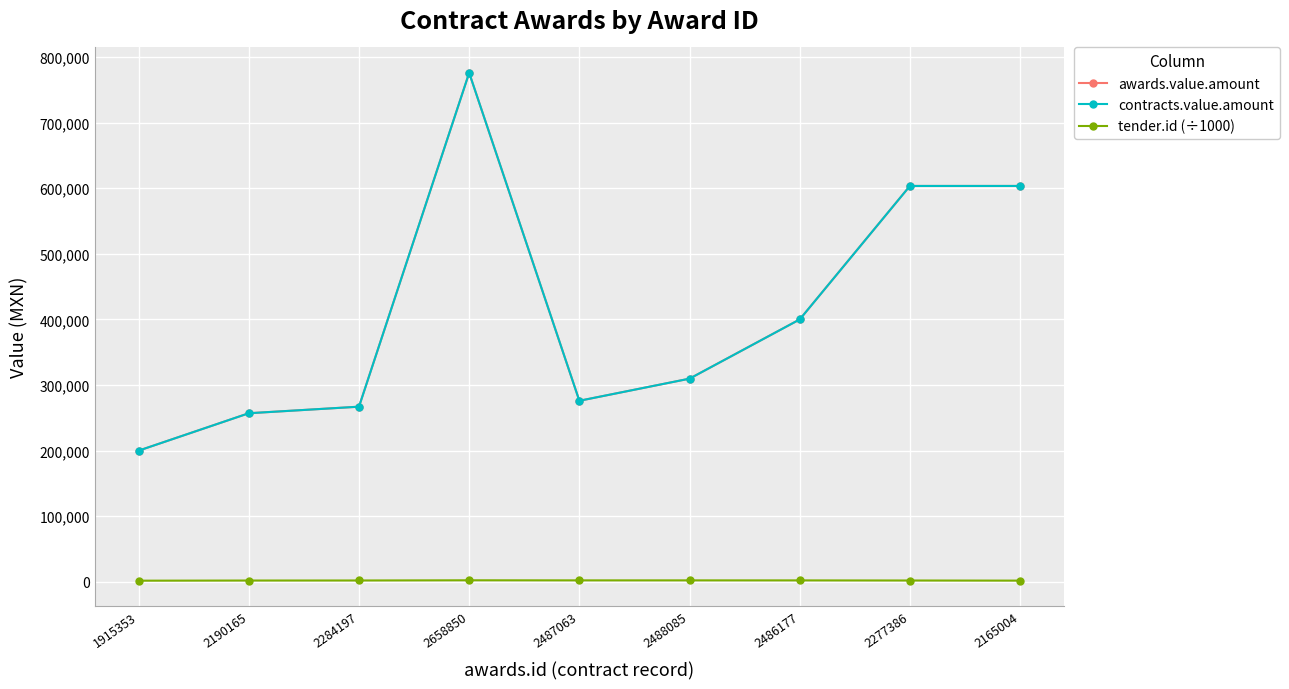

Is the value of tender.id (÷1000) at 2277386 greater than the value of contracts.value.amount at 2487063?

No